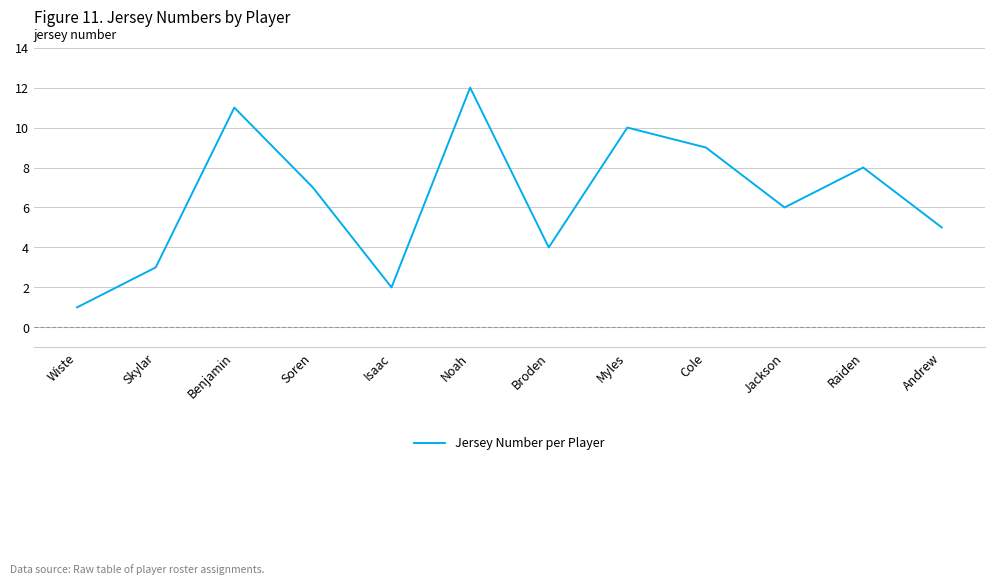

Where is the first local maximum?

Benjamin